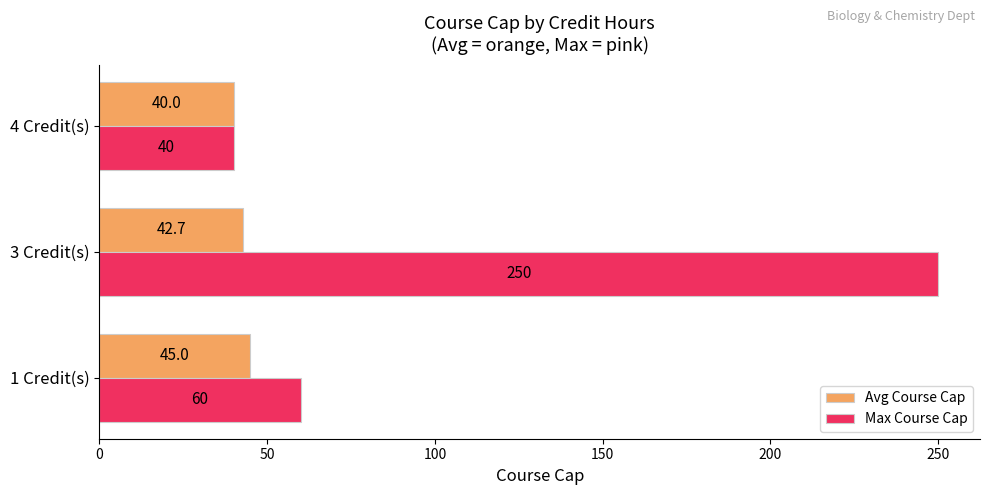

List the labels in order of Max Course Cap value, smallest first.

4 Credit(s), 1 Credit(s), 3 Credit(s)